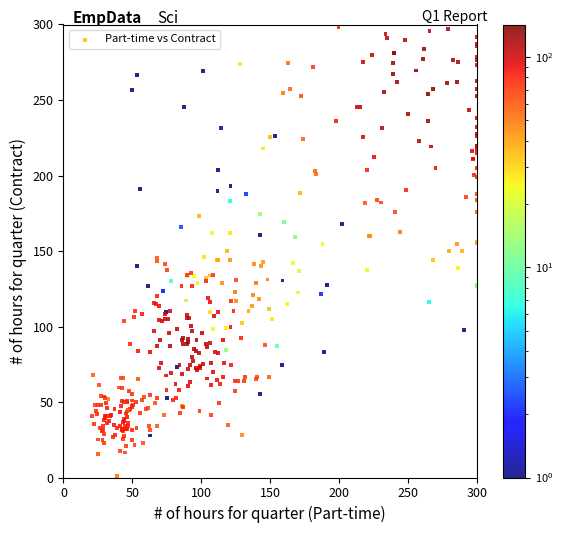

What is the range of Y values (max minus min)?

298.9